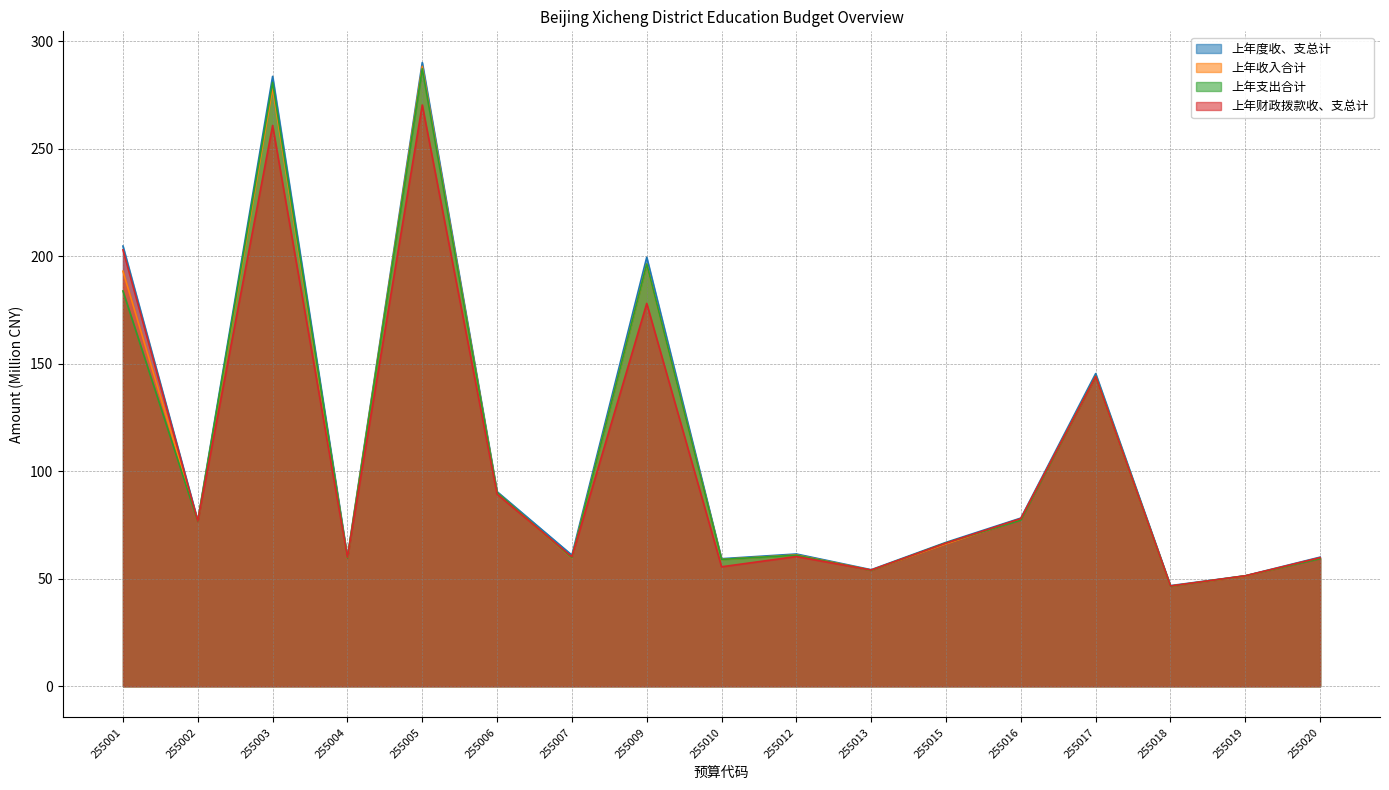

At which label is 上年支出合计 closest to 166?

255001